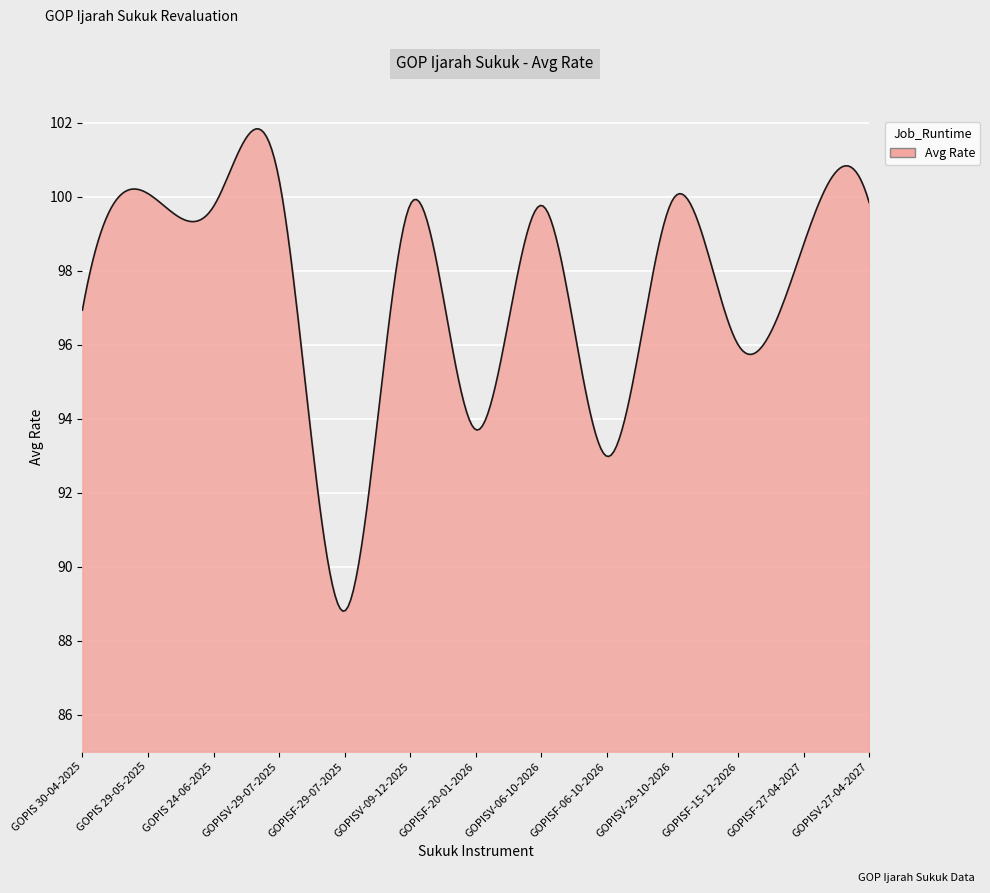

What is the difference between the maximum and minimum values?

13.0